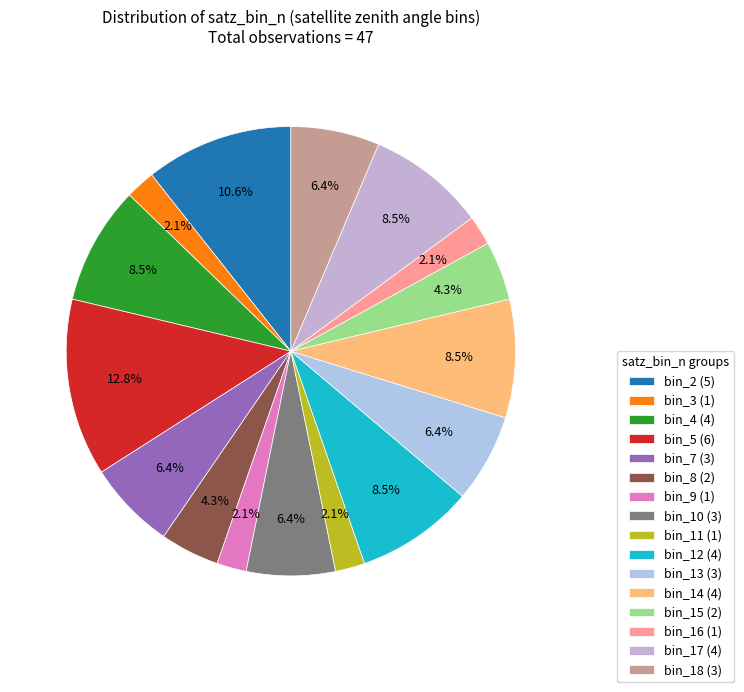

To the nearest percent, what is the average slice percentage?

6%